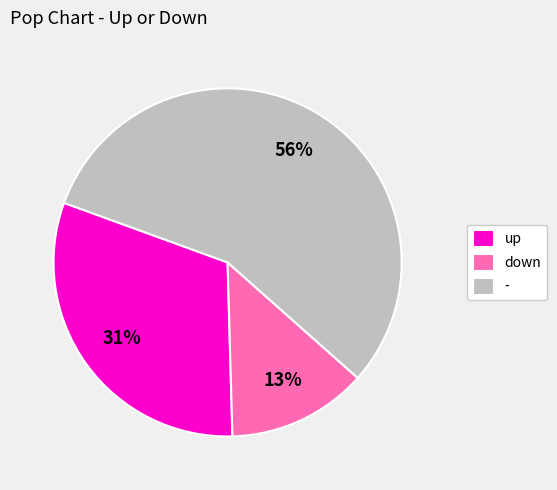

Does - account for over 50% of the chart?

Yes